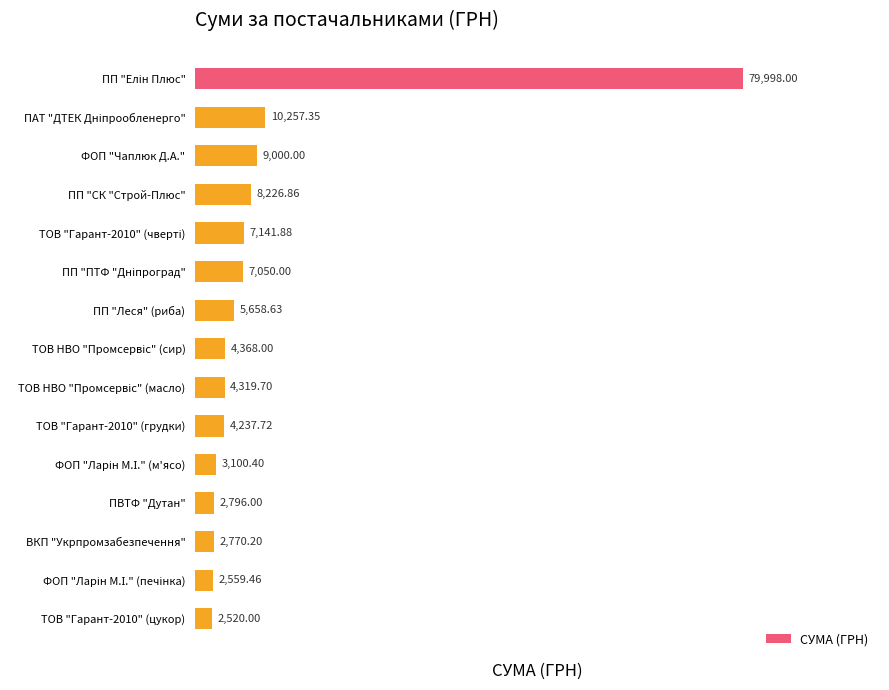

Does the chart contain stacked bars?

No